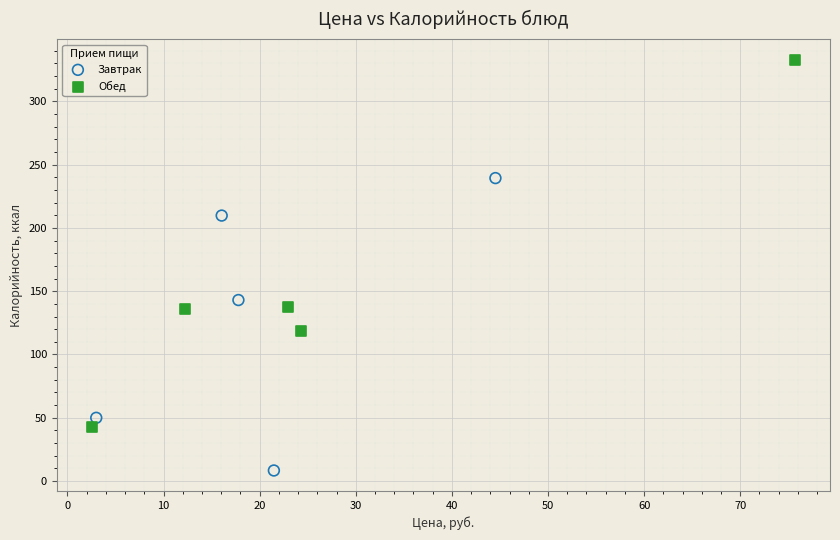

Which series reaches the maximum Y coordinate?

Обед